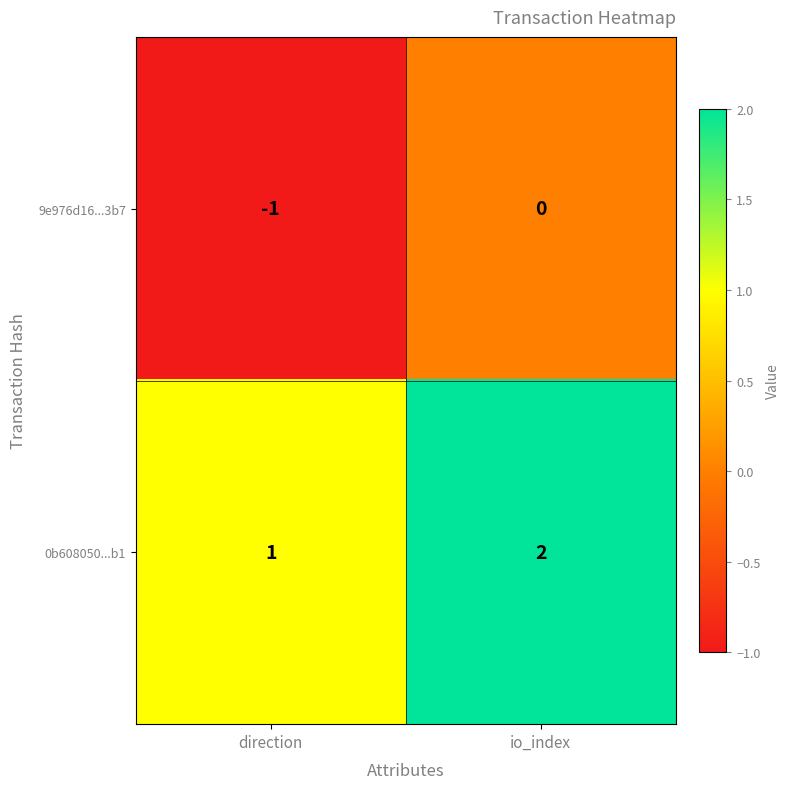

Reading left to right, what are all the values shown in this chart?

9e976d16...3b7: direction=-1	io_index=0
0b608050...b1: direction=1	io_index=2